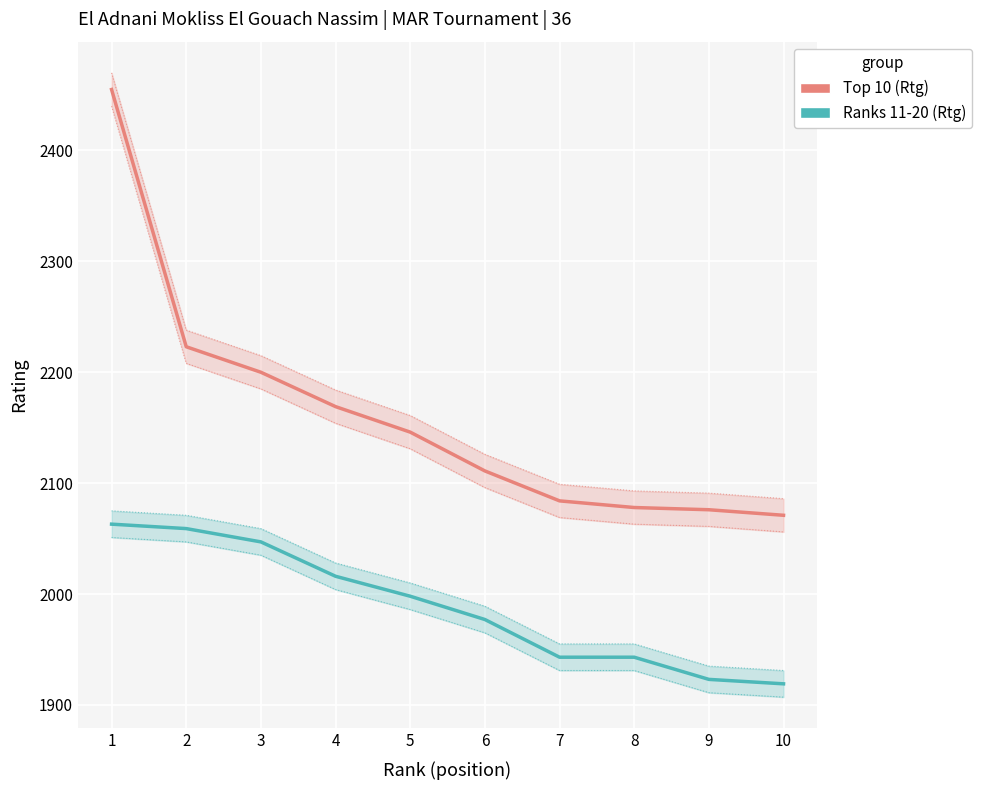

What is the value of the Top 10 (Rtg) point at the 6th from the left?

2111